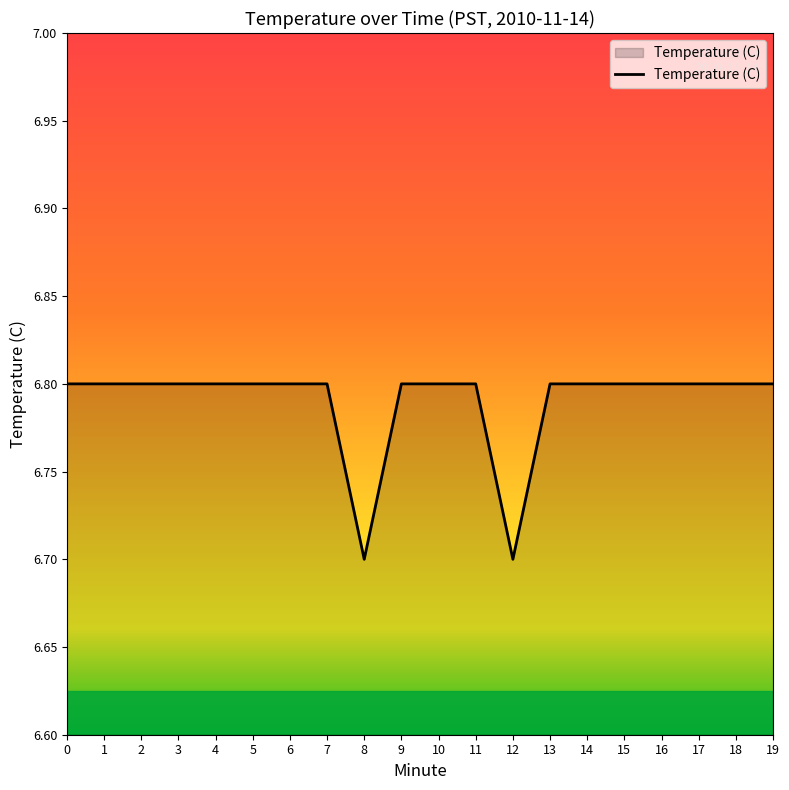

What is the sum of the values at 13 and 19?

13.6